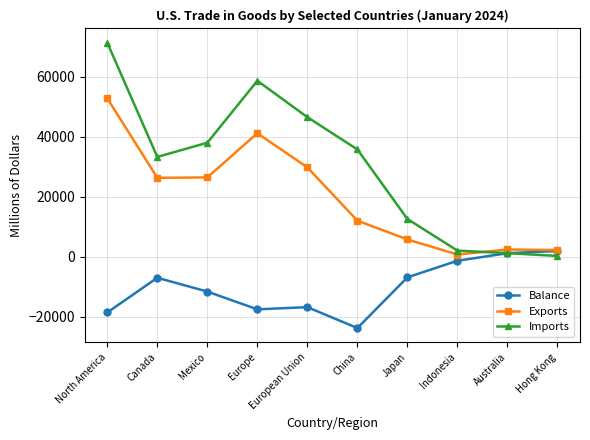

What is the highest value of the Balance series?

1969